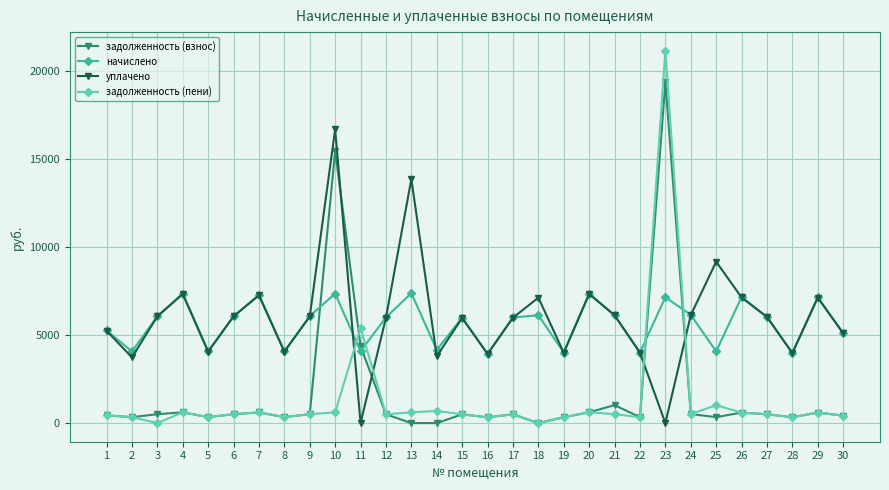

Which series ends up on top after the final intersection of начислено and задолженность (взнос)?

начислено